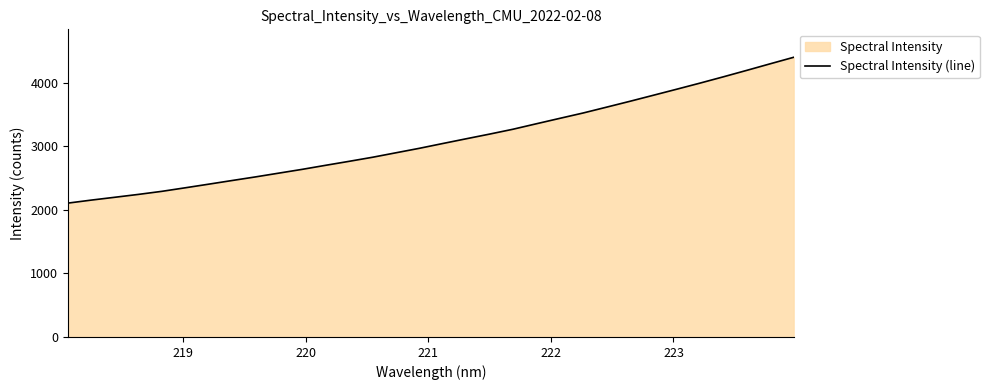

What is the maximum value shown in the chart?

4399.5